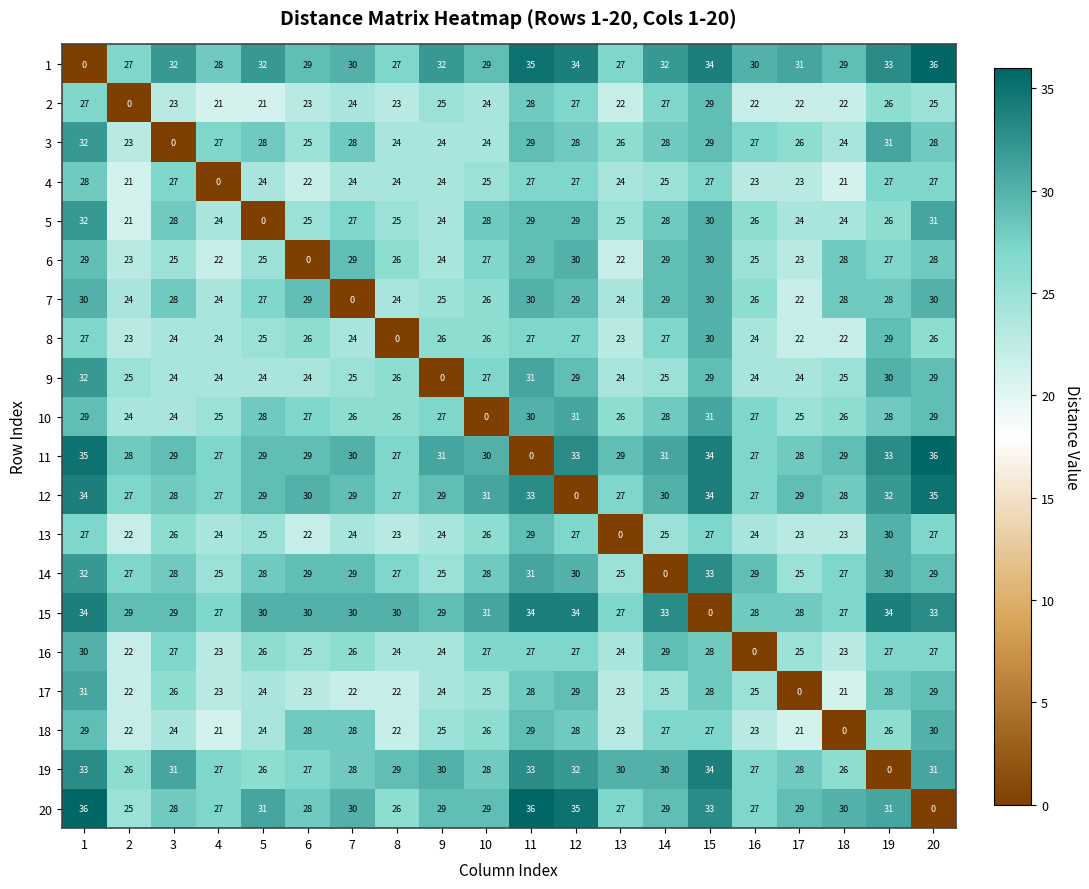

What is the sum of the 2 values at 7 and 17?

46